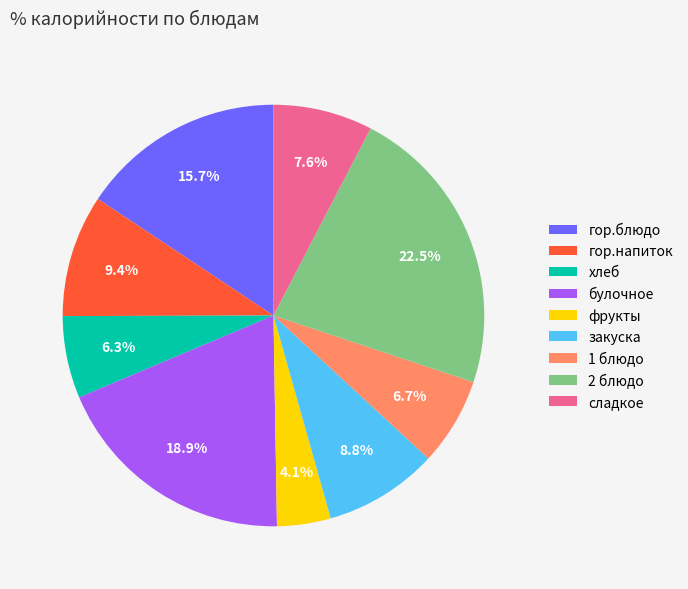

Is the sum of хлеб and булочное greater than half?

No